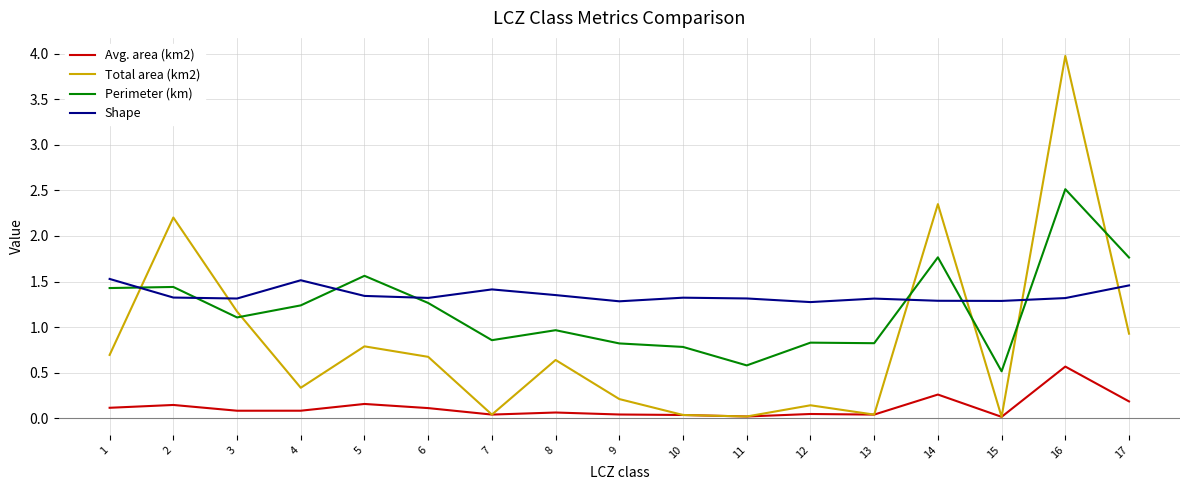

What is the total value across all series at 16?

8.4